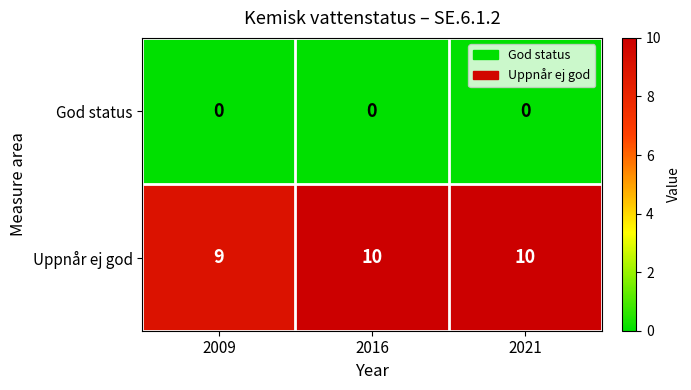

Is the value of Uppnår ej god at 2016 greater than the value of God status at 2009?

Yes